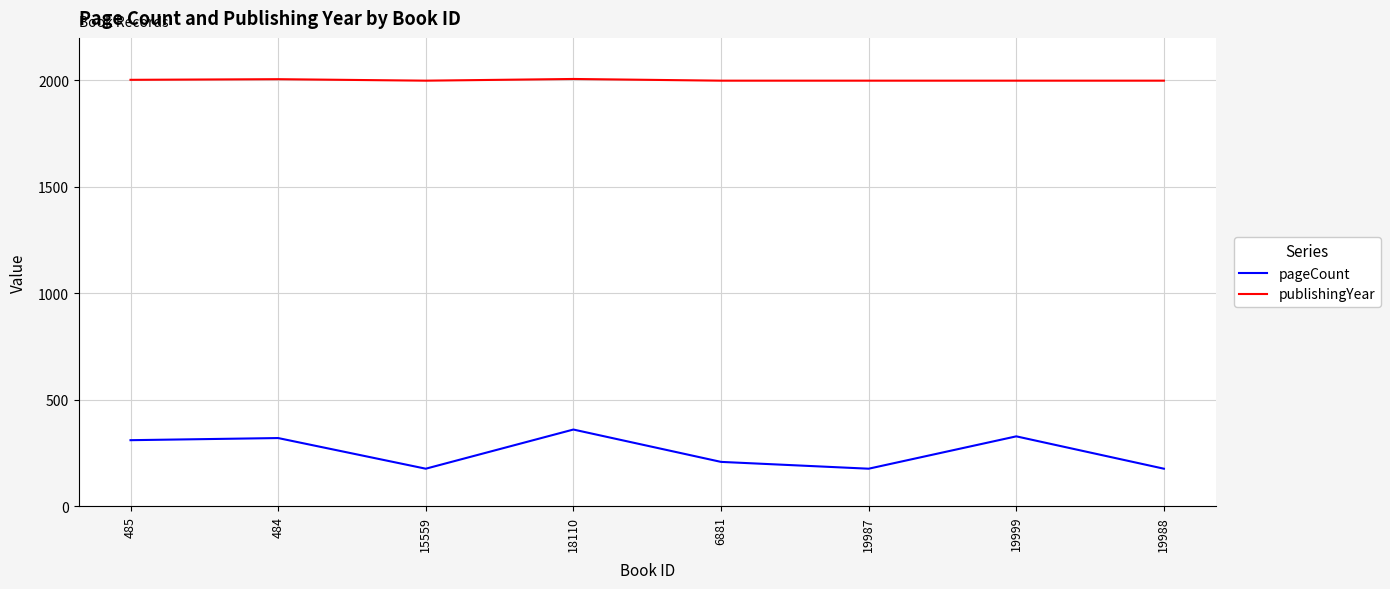

What is the greatest value displayed?

2007